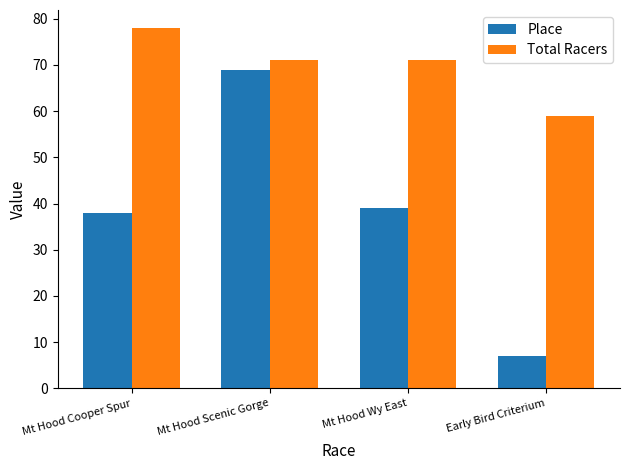

Reading left to right, what are all the values shown in this chart?

Place: 38	69	39	7
Total Racers: 78	71	71	59